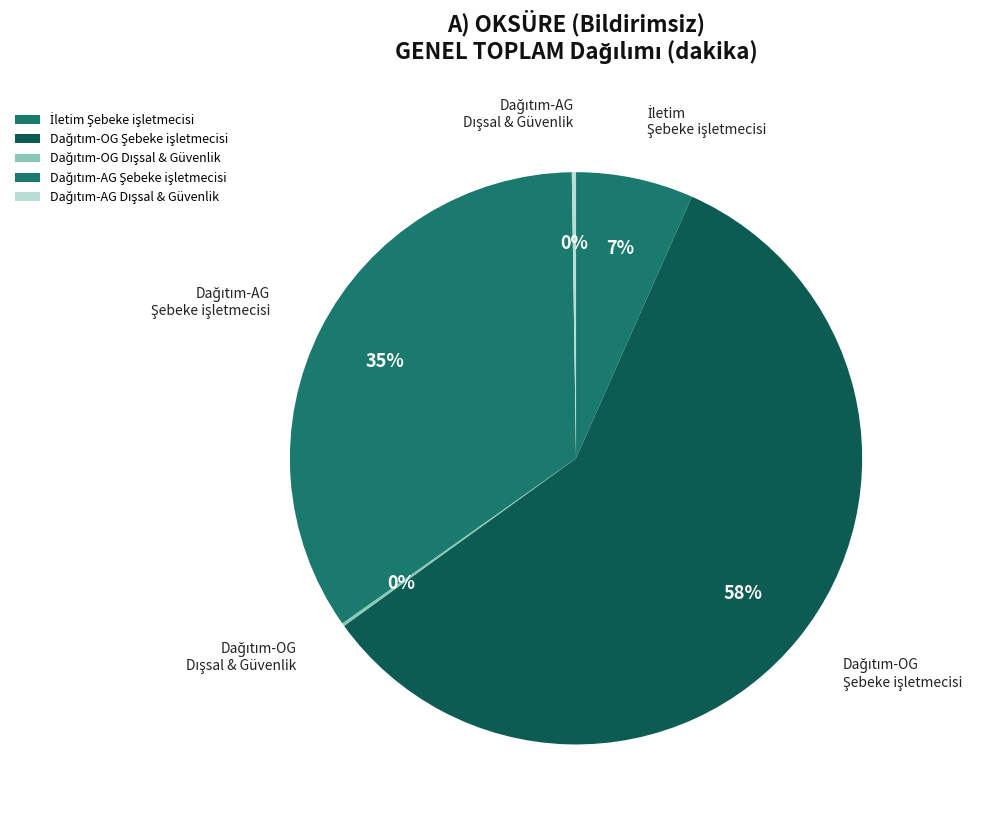

To the nearest percent, what is the difference between the largest and smallest slice percentages?

58%